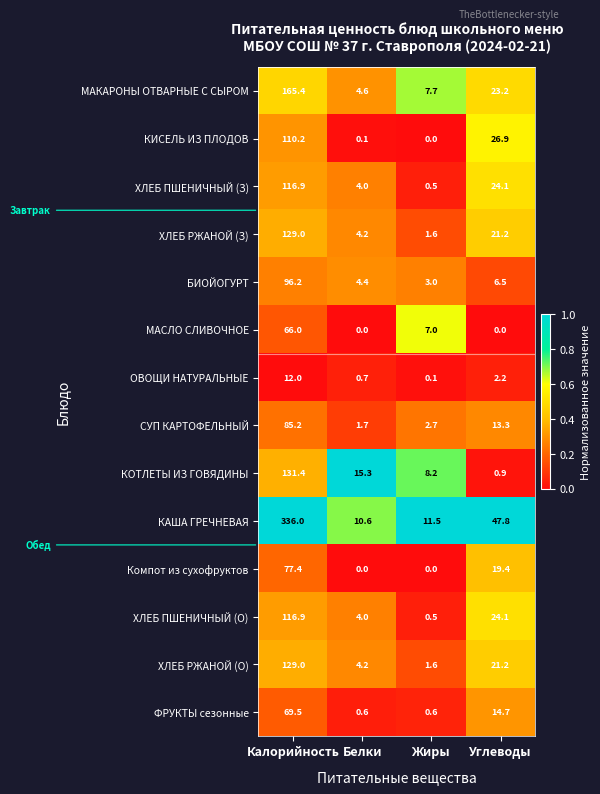

What is the minimum value for ХЛЕБ ПШЕНИЧНЫЙ (З)?

0.5